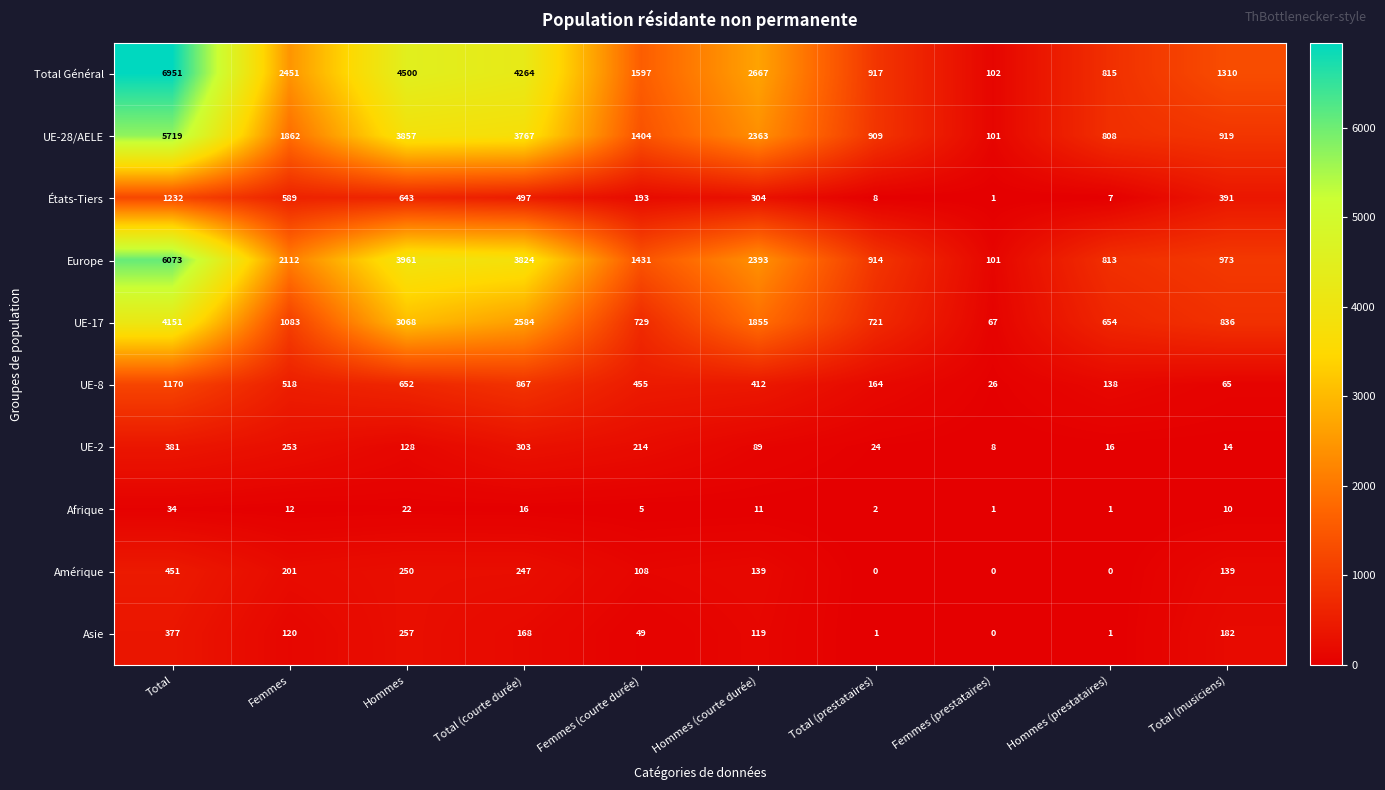

At which category is the sum across all series the highest?

Total